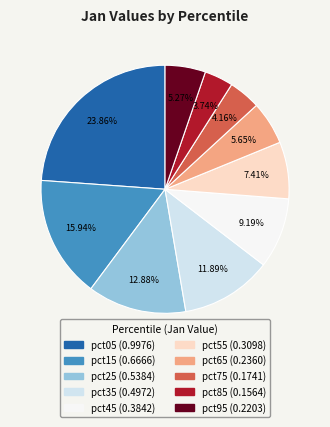

Count the number of slices in the pie.

10